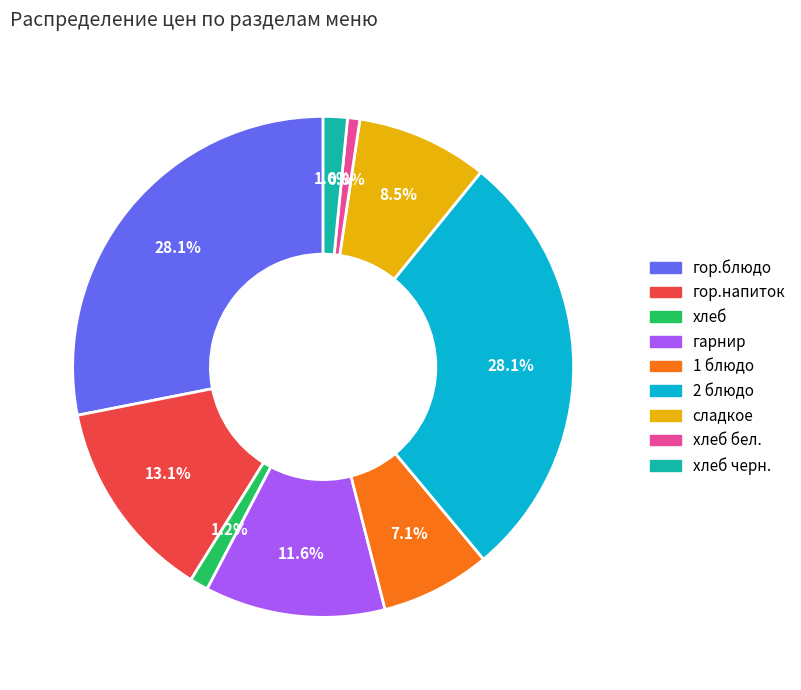

Is there a majority slice in this chart?

No